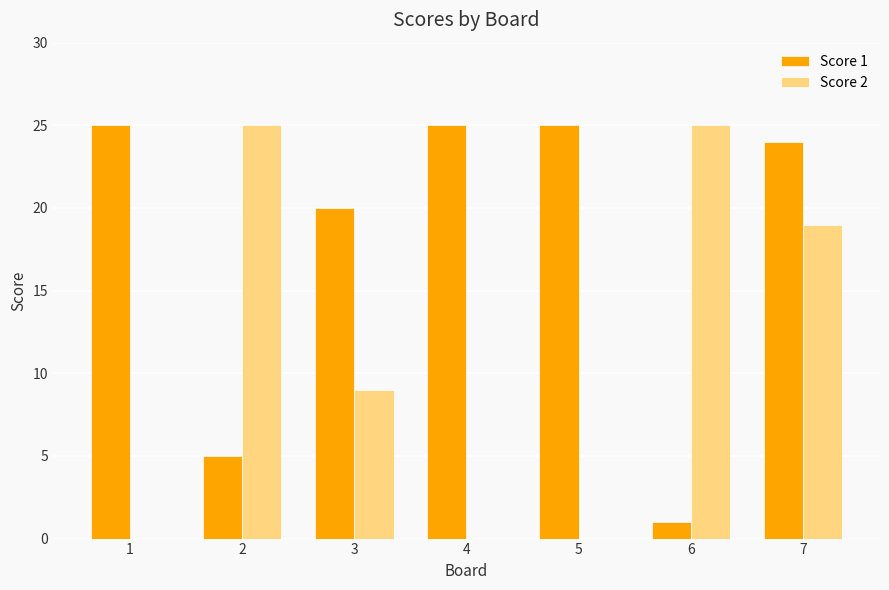

Reading left to right, extract all data points from this chart.

Score 1: 25	5	20	25	25	1	24
Score 2: 0	25	9	0	0	25	19